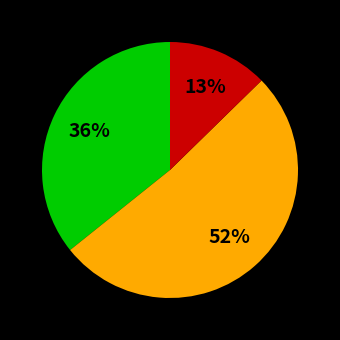

To the nearest percent, what is the difference between the largest and smallest slice percentages?

39%